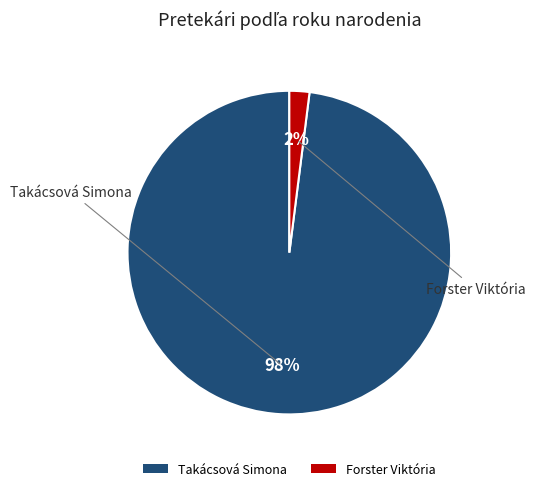

How many segments does this pie chart have?

2